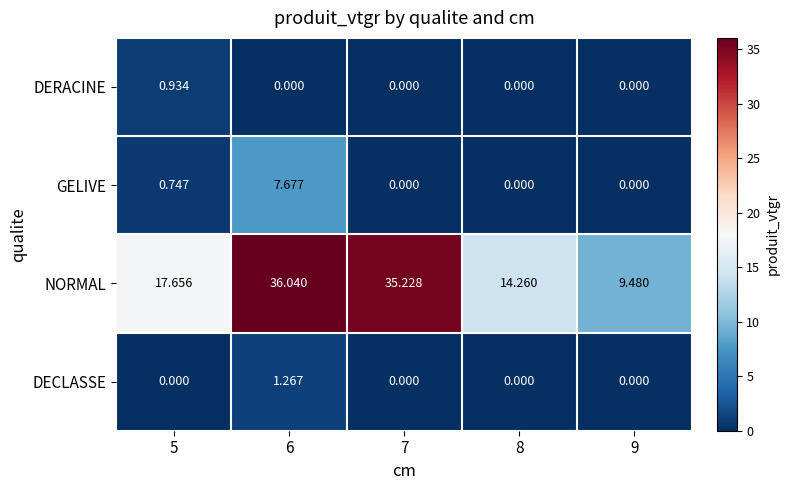

How many distinct data groups are displayed?

4